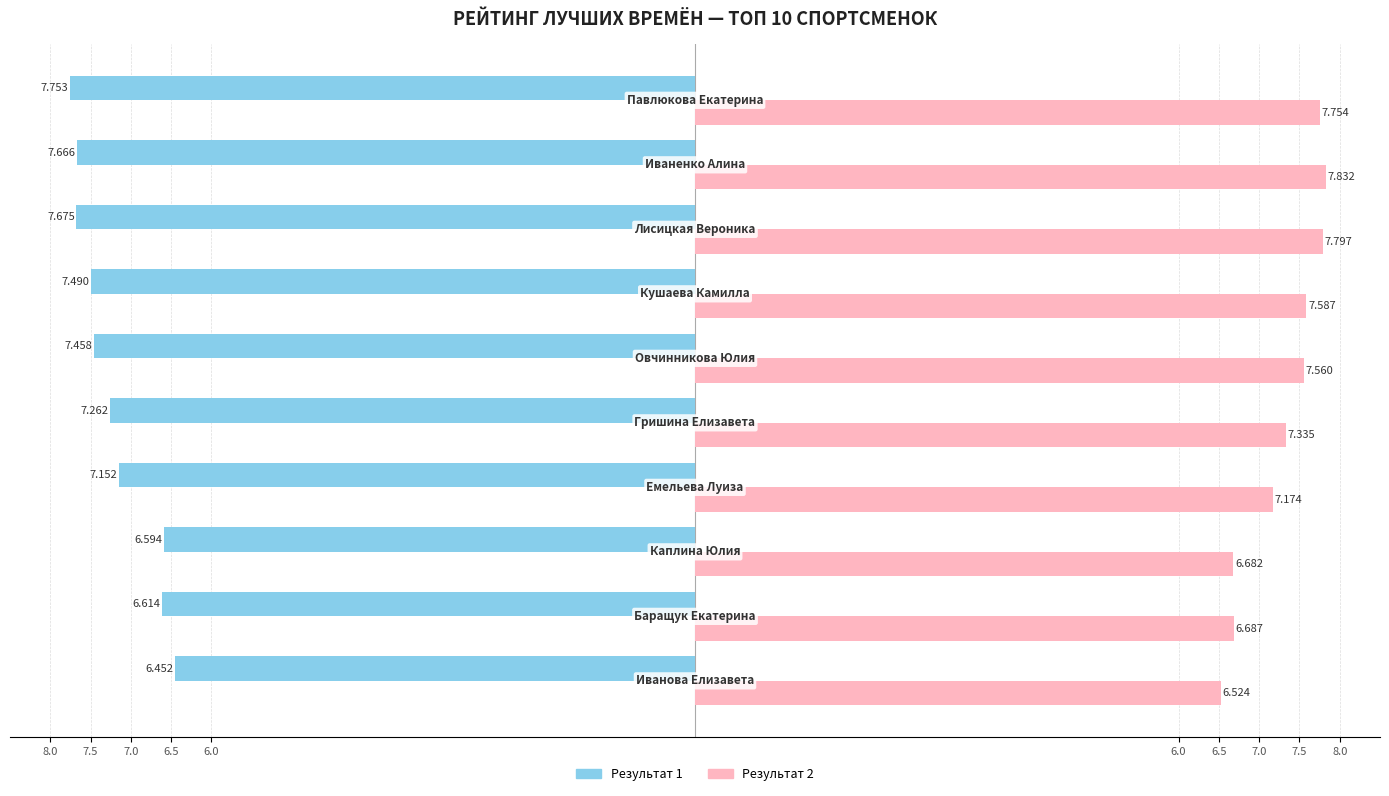

How many Результат 1 values are between -7 and -6?

3